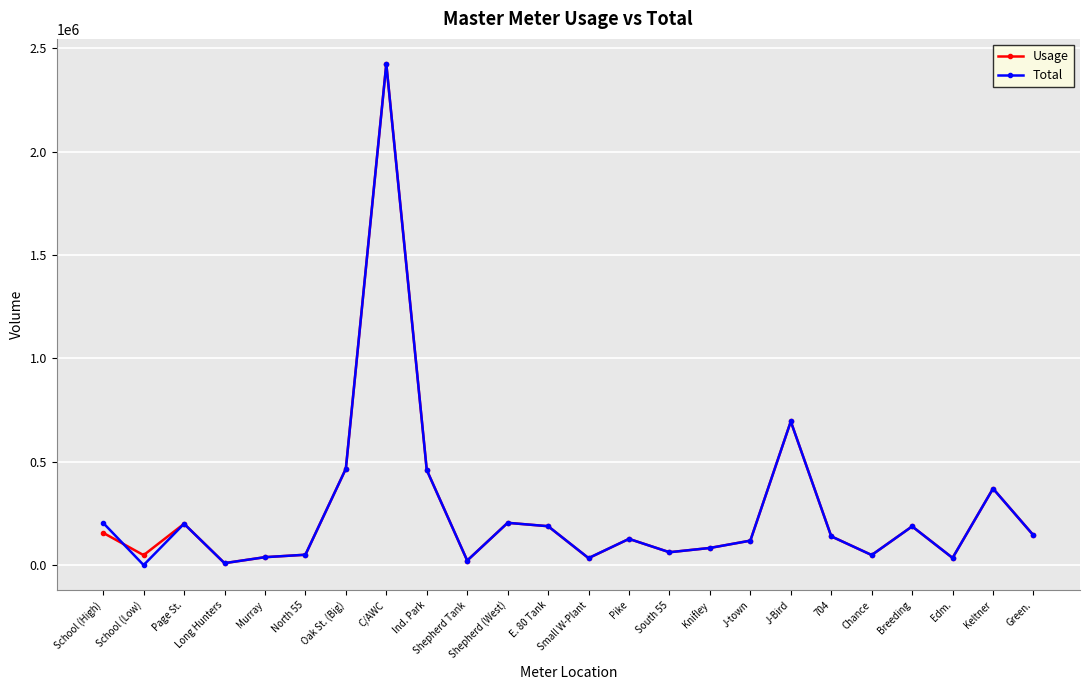

What is the label of the 13th point from the right?

E. 80 Tank